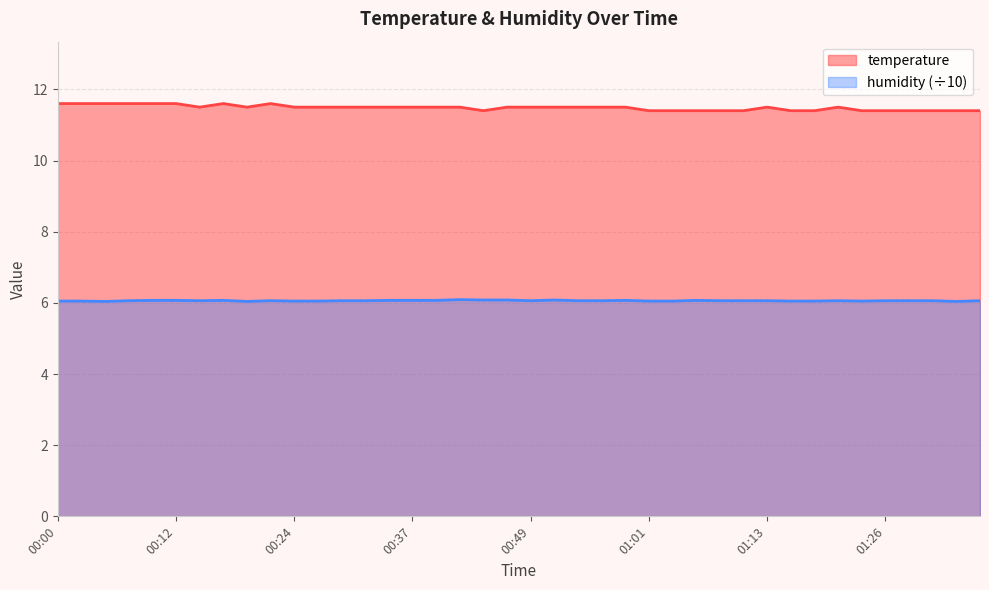

What is the approximate value of humidity at 01:21?

6.1